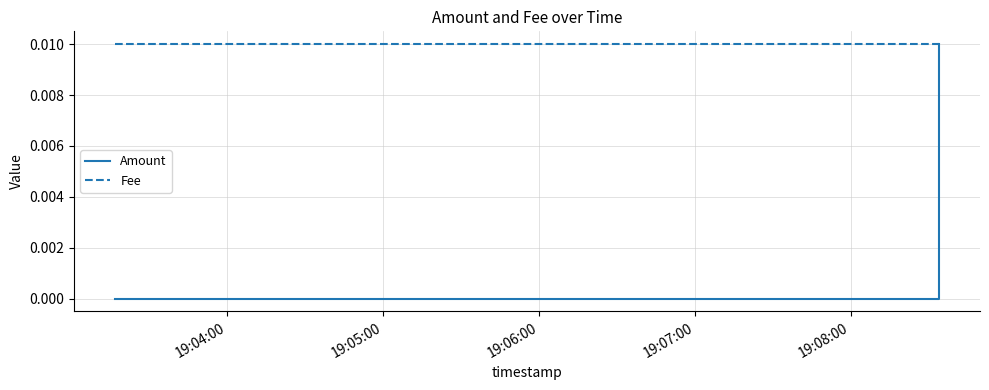

At how many categories does at least one series exceed 0?

3